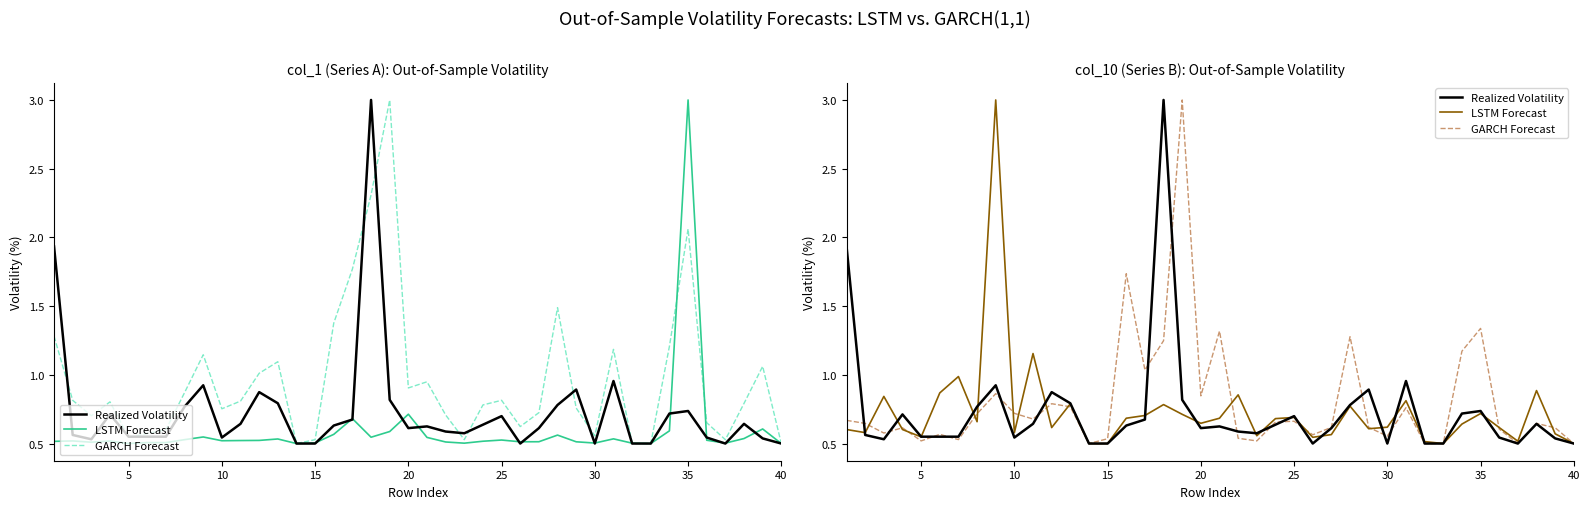

How many interior local peaks does the Realized Volatility series have?

10